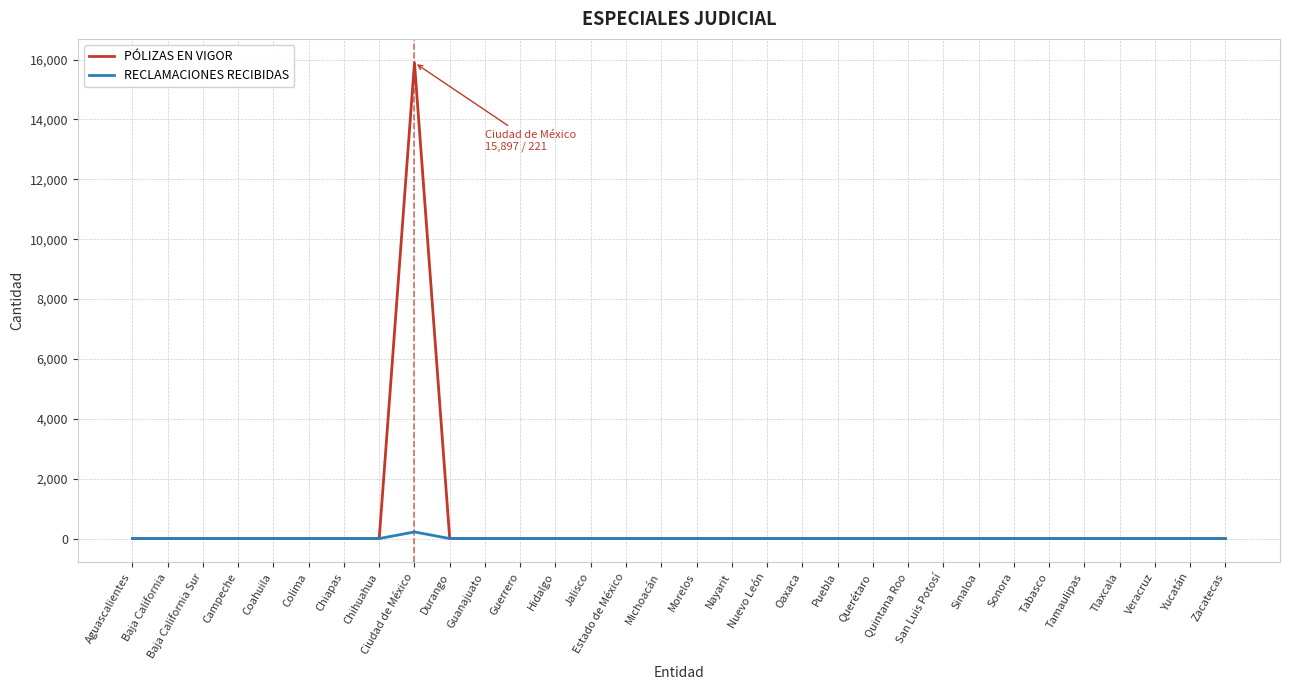

List the series in order of their peak value, highest first.

PÓLIZAS EN VIGOR, RECLAMACIONES RECIBIDAS